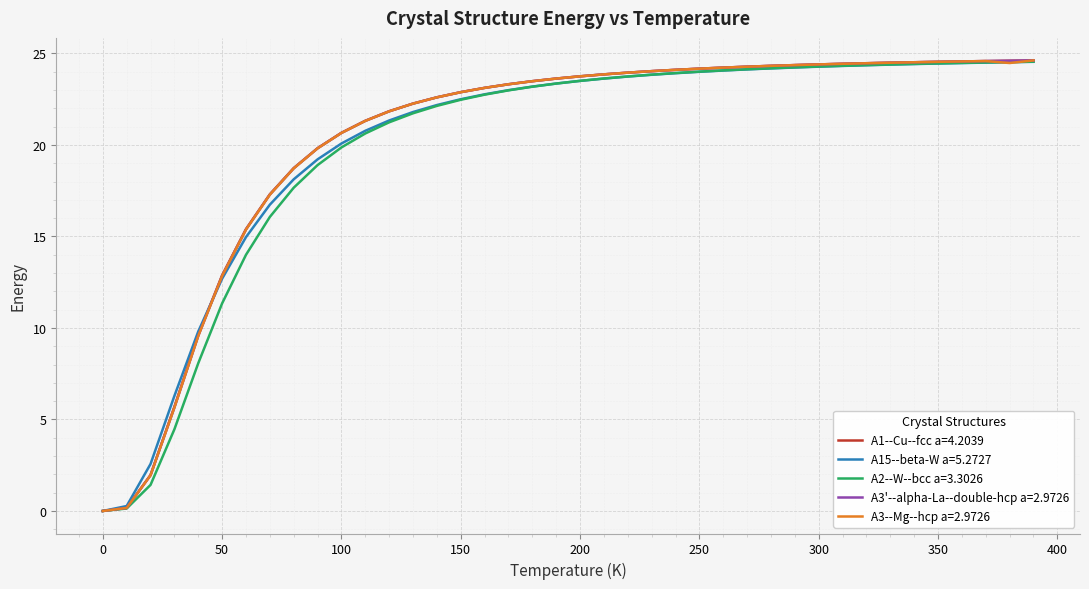

What is the greatest value displayed?

24.6